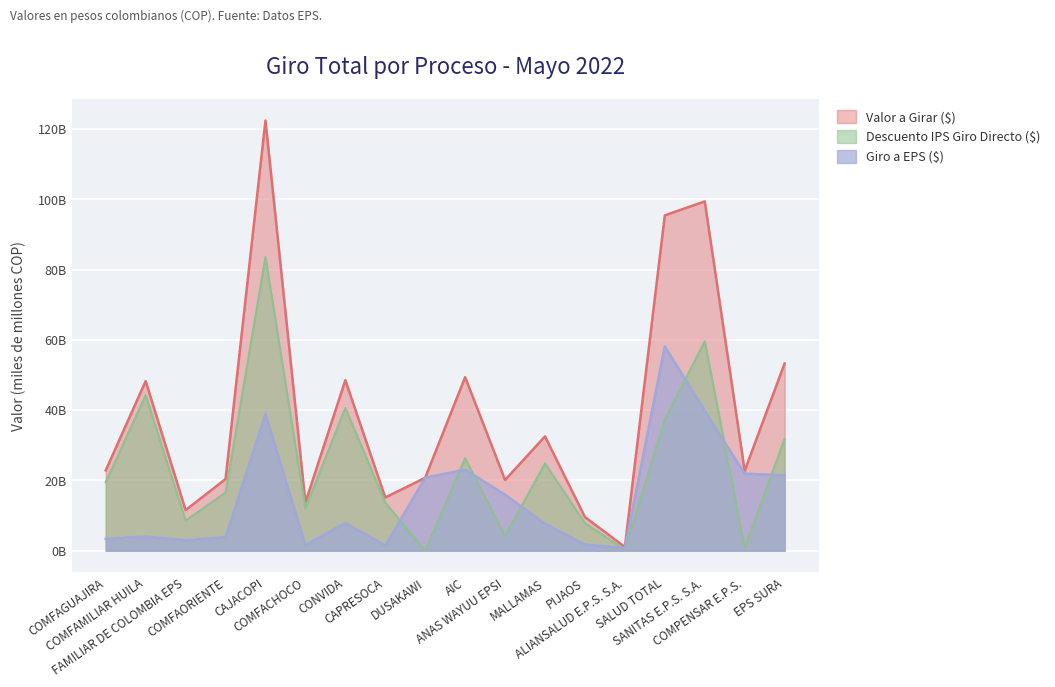

Where do Giro a EPS ($) and Descuento IPS Giro Directo ($) first cross each other?

CAPRESOCA and DUSAKAWI